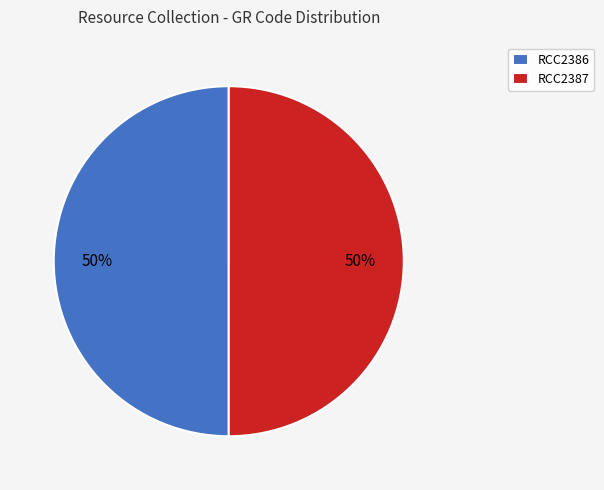

Approximately how many times larger is the value at RCC2386 compared to RCC2387?

1.0